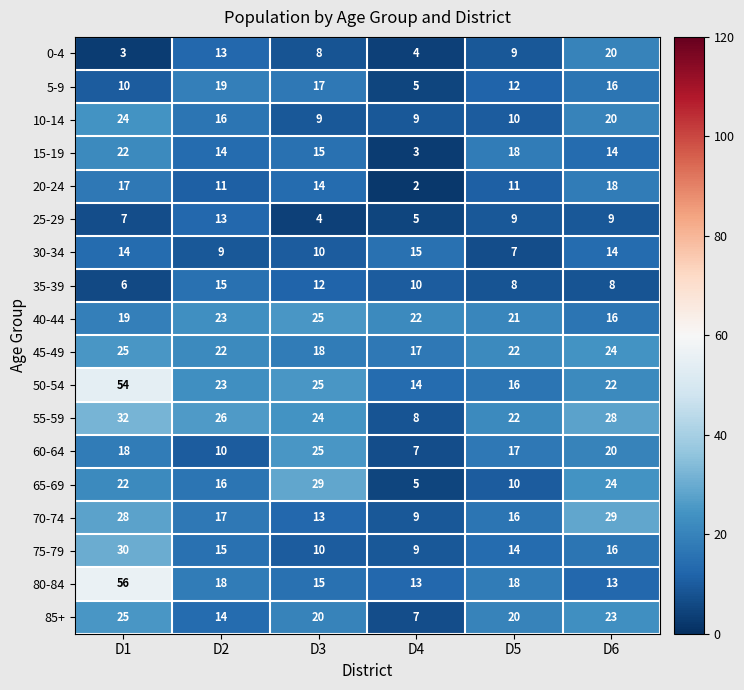

What is the difference between the second highest and second lowest values in the 85+ series?

9